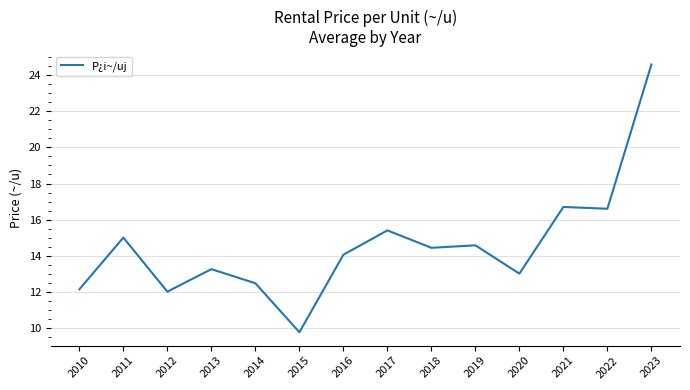

What is the minimum value shown in the chart?

9.8